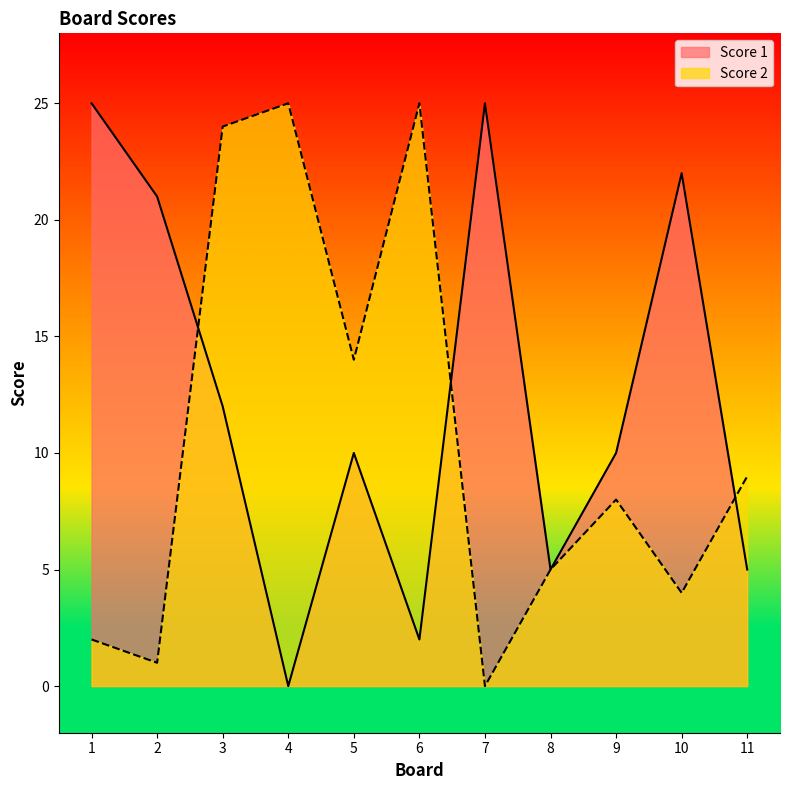

Which label corresponds to the largest value in the chart?

1